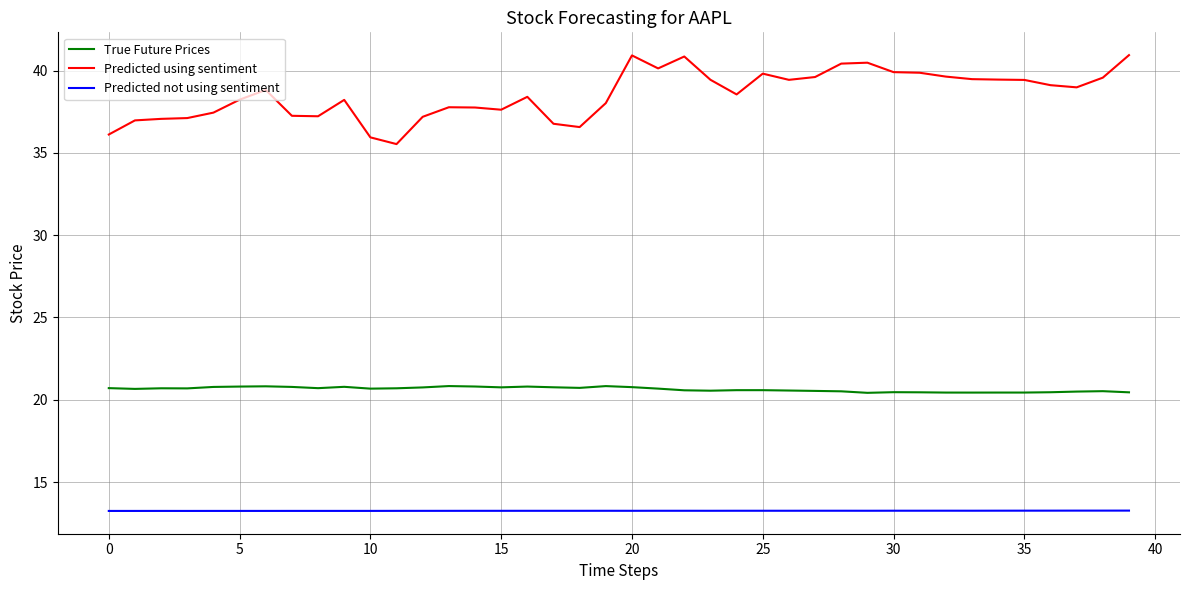

What are all the series names shown in the legend?

True Future Prices, Predicted using sentiment, Predicted not using sentiment